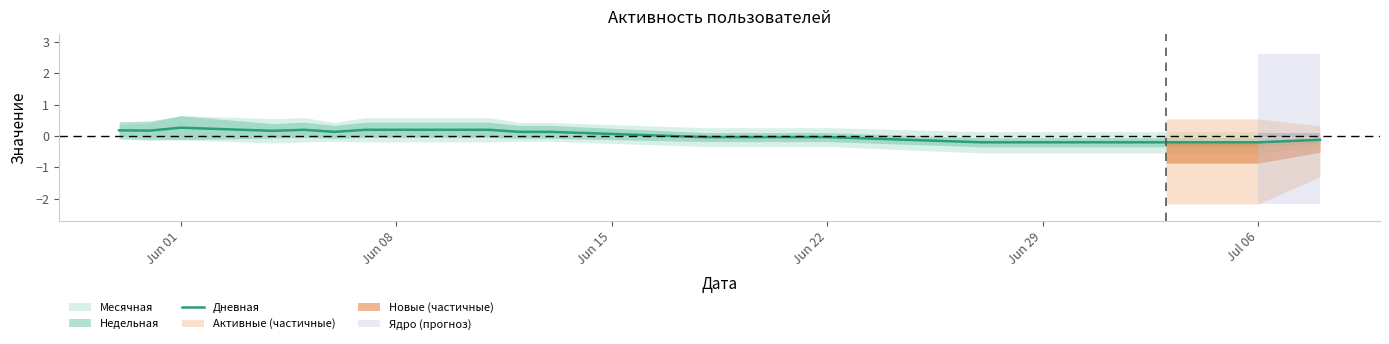

What is the highest value of the Дневная series?

0.3